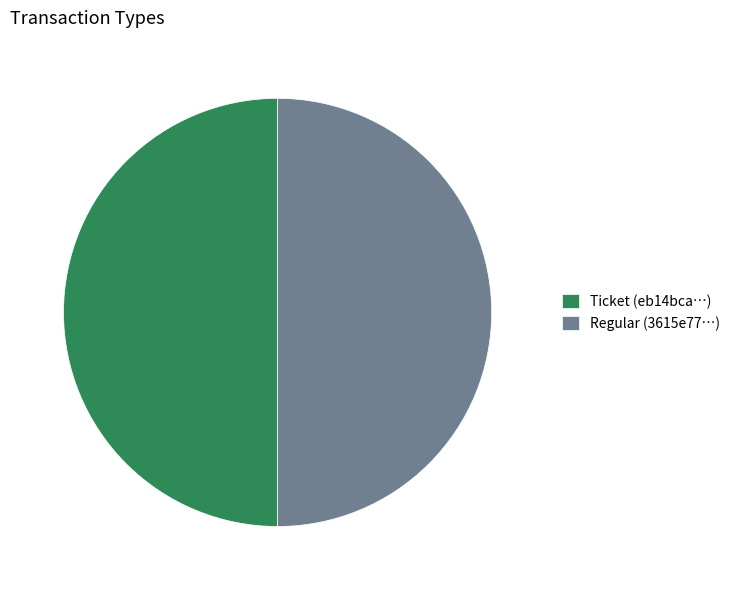

The Ticket (eb14bca…) slice represents 50% of the pie. True or false?

True